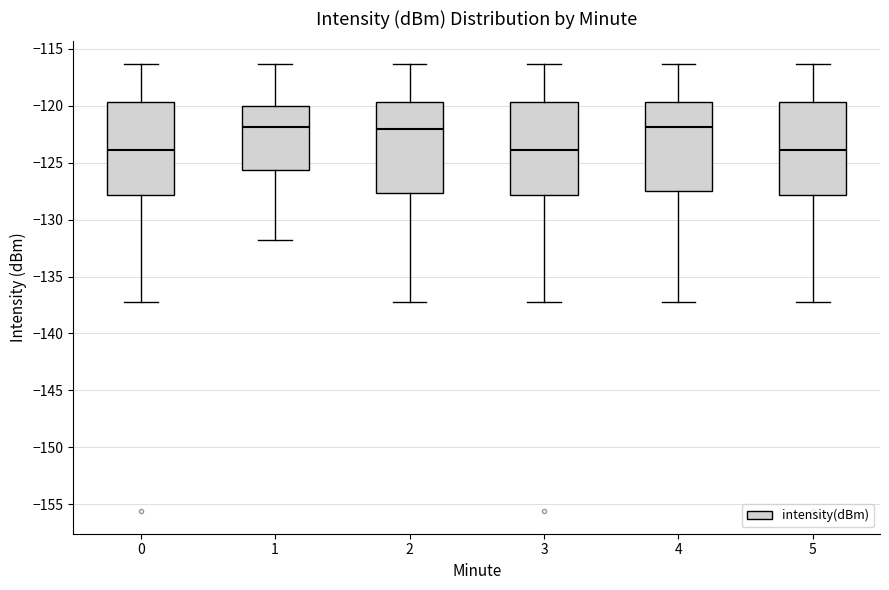

Reading left to right, read every box against the y-axis: the position of its median line, the range the box covers, and the ends of its whiskers. The values are not printed on the chart, so give them approximately, as read against the axis.

0: median -124.0, box -128.0 to -119.5, whiskers -137.5 to -116.5
1: median -122.0, box -125.5 to -120.0, whiskers -132.0 to -116.5
2: median -122.0, box -127.5 to -119.5, whiskers -137.5 to -116.5
3: median -124.0, box -128.0 to -119.5, whiskers -137.5 to -116.5
4: median -122.0, box -127.5 to -119.5, whiskers -137.5 to -116.5
5: median -124.0, box -128.0 to -119.5, whiskers -137.5 to -116.5